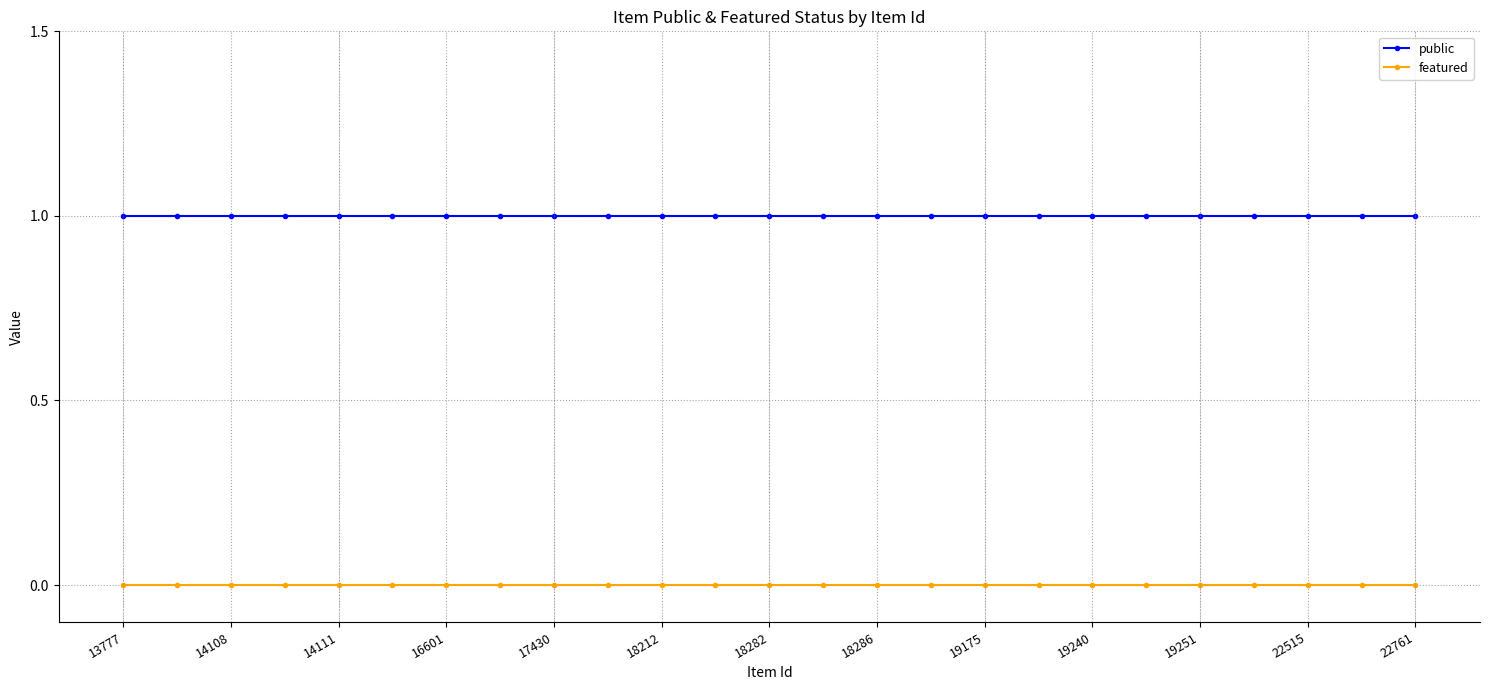

Which series has the largest total across all categories?

public